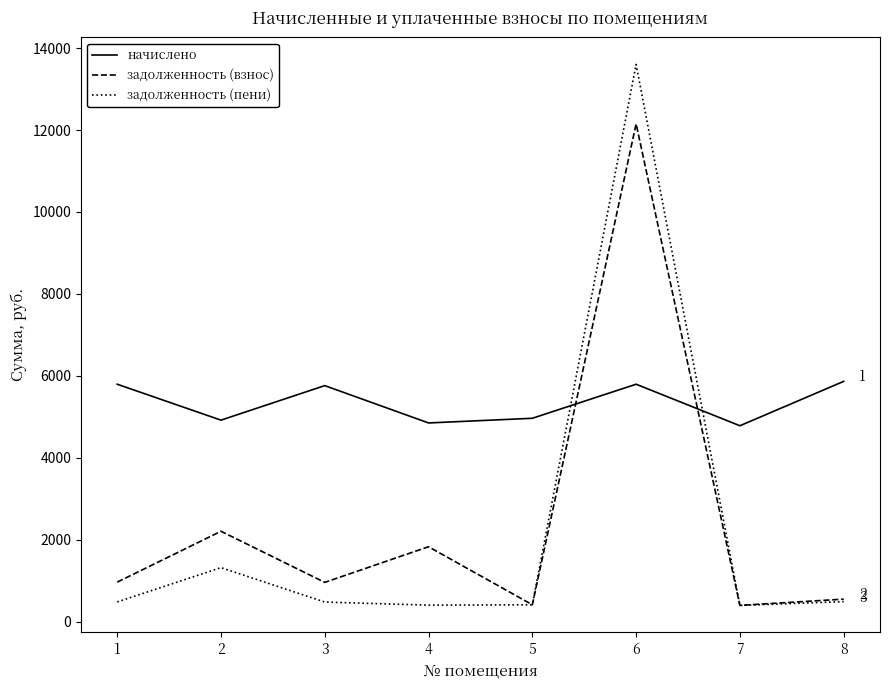

What is the smallest value displayed?

398.6